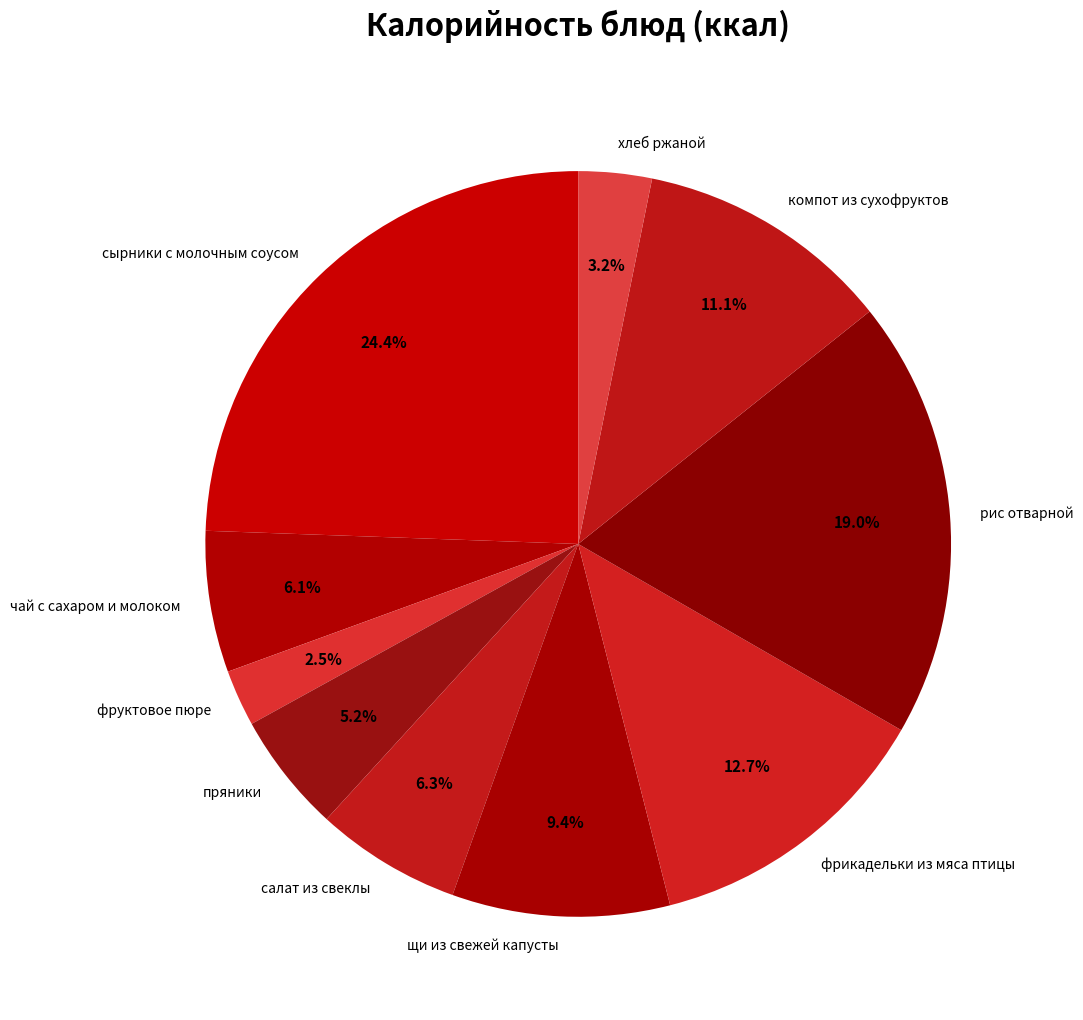

How much of the chart is everything except пряники?

94.8%